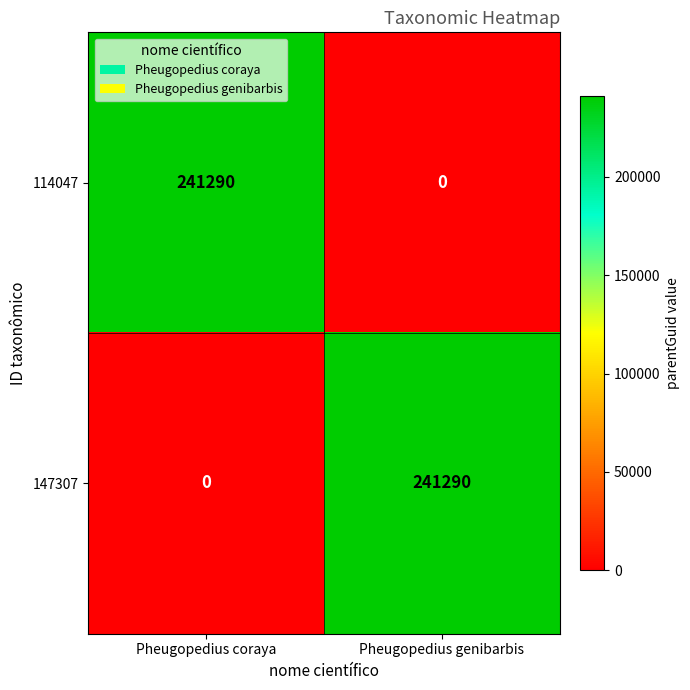

How many categories are shown in the chart?

2